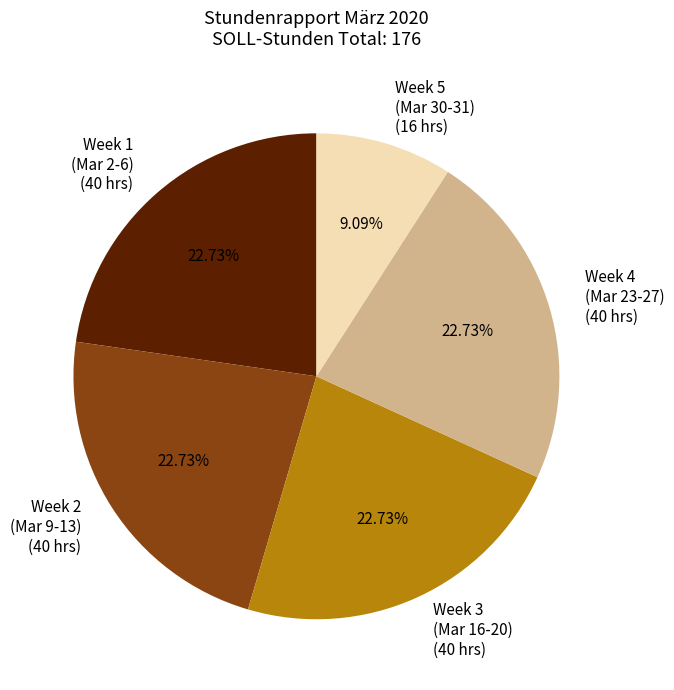

Combined, do Week 3 (Mar 16-20) (40 hrs) and Week 5 (Mar 30-31) (16 hrs) account for over 50%?

No